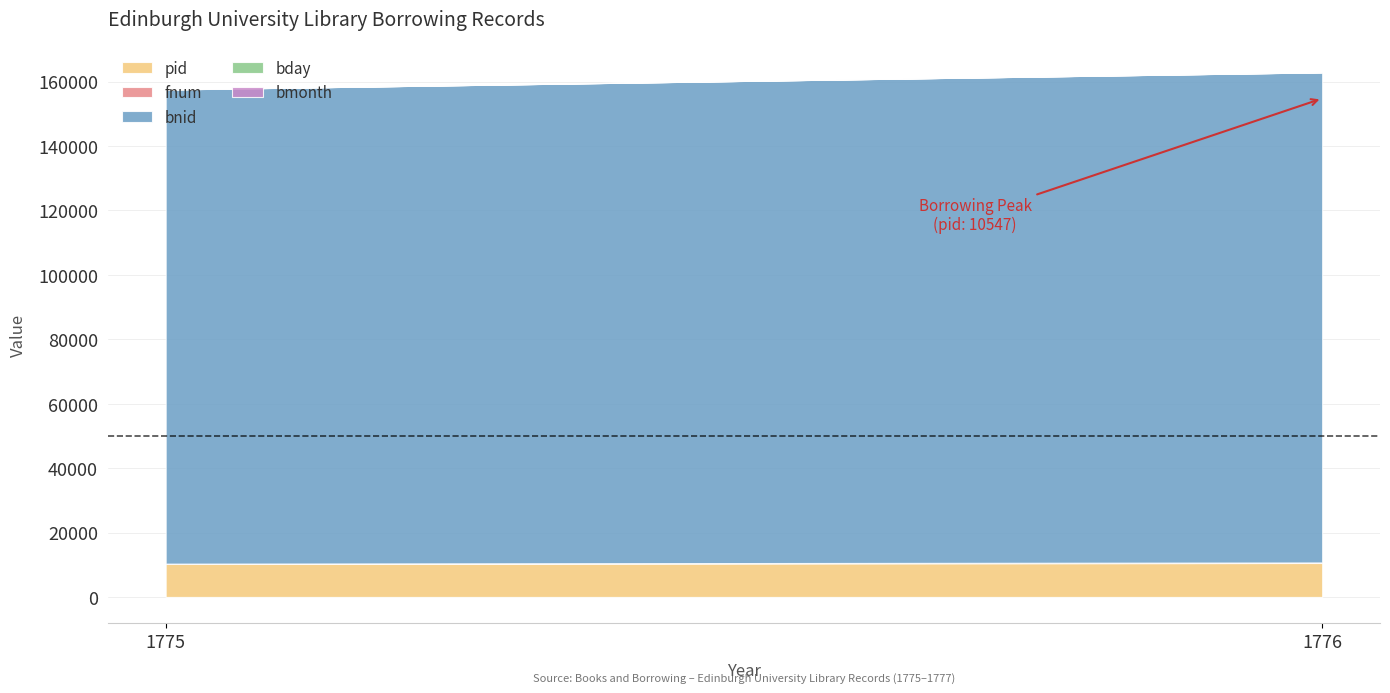

Between 1776 and 1775, which is larger?

1776